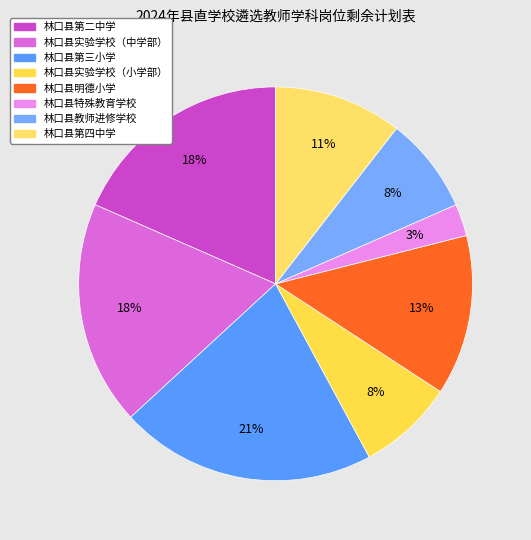

Count the number of slices in the pie.

8